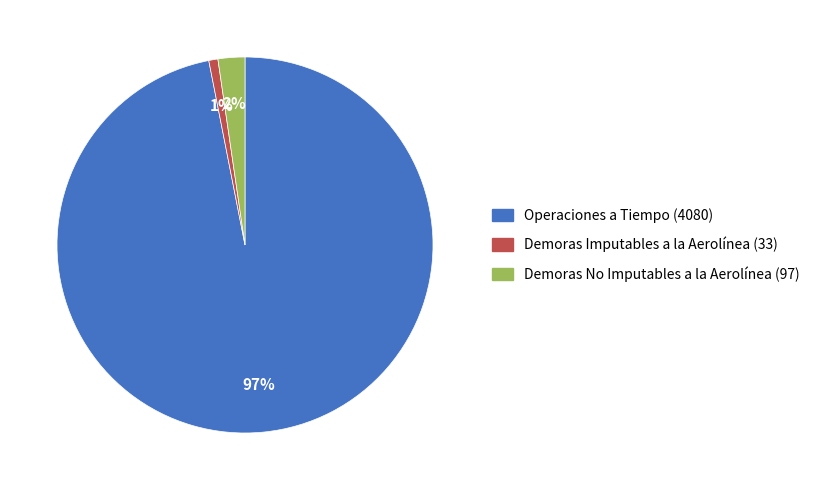

Is there any slice that represents more than half of the pie?

Yes